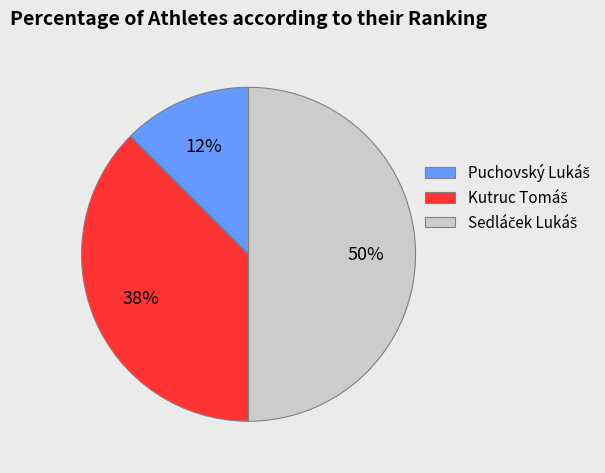

Does Sedláček Lukáš account for over 50% of the chart?

No